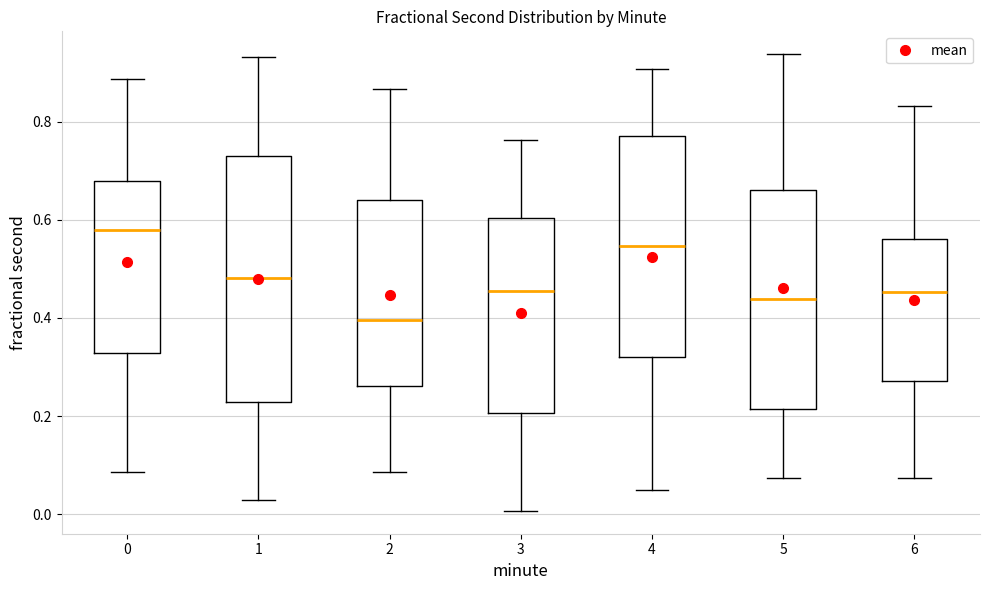

Reading left to right, read every box against the y-axis: the position of its median line, the range the box covers, and the ends of its whiskers. The values are not printed on the chart, so give them approximately, as read against the axis.

0: median 0.58, box 0.32 to 0.68, whiskers 0.08 to 0.88
1: median 0.48, box 0.22 to 0.72, whiskers 0.02 to 0.94
2: median 0.40, box 0.26 to 0.64, whiskers 0.08 to 0.86
3: median 0.46, box 0.20 to 0.60, whiskers 0.00 to 0.76
4: median 0.54, box 0.32 to 0.76, whiskers 0.04 to 0.90
5: median 0.44, box 0.22 to 0.66, whiskers 0.08 to 0.94
6: median 0.46, box 0.28 to 0.56, whiskers 0.08 to 0.84